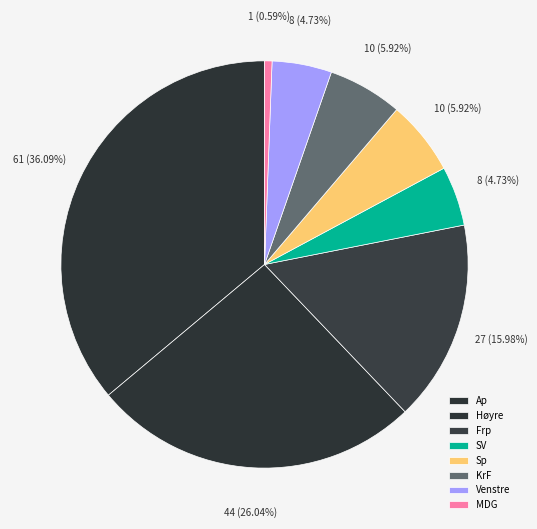

To the nearest percent, what is the combined percentage of SV and Sp?

11%